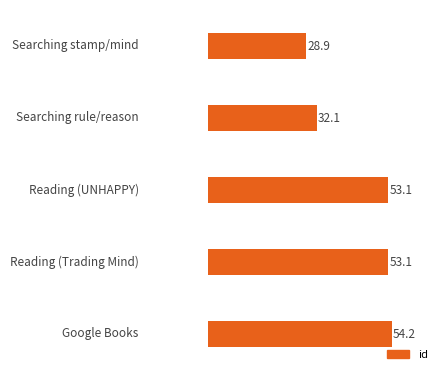

What is the difference between the second highest and minimum values?

24.2